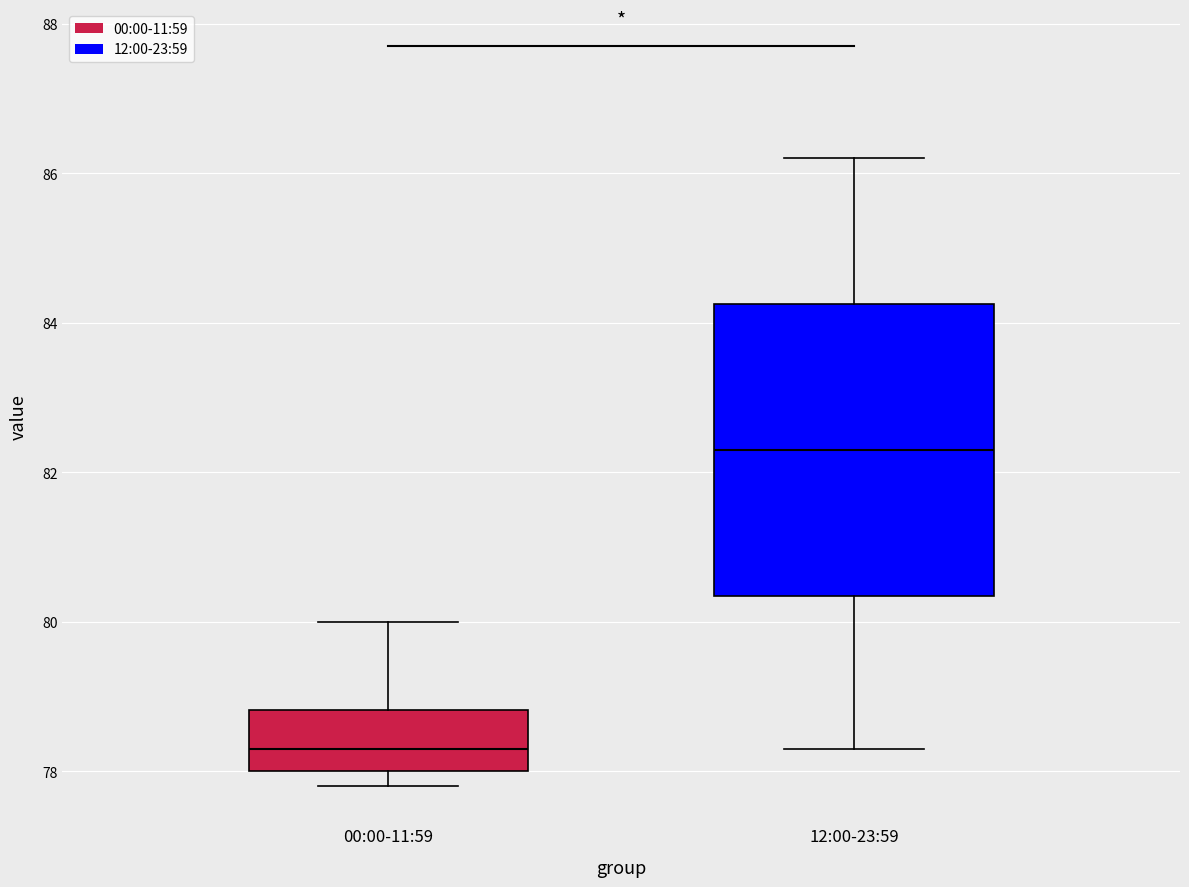

Reading left to right, transcribe this box plot: for each box, give where its median line is, the range the box spans, and where its two whiskers end, as read against the y-axis. The values are not printed on the chart, so give them approximately, as read against the axis.

00:00-11:59: median 78.4, box 78.0 to 78.8, whiskers 77.8 to 80.0
12:00-23:59: median 82.4, box 80.4 to 84.2, whiskers 78.4 to 86.2